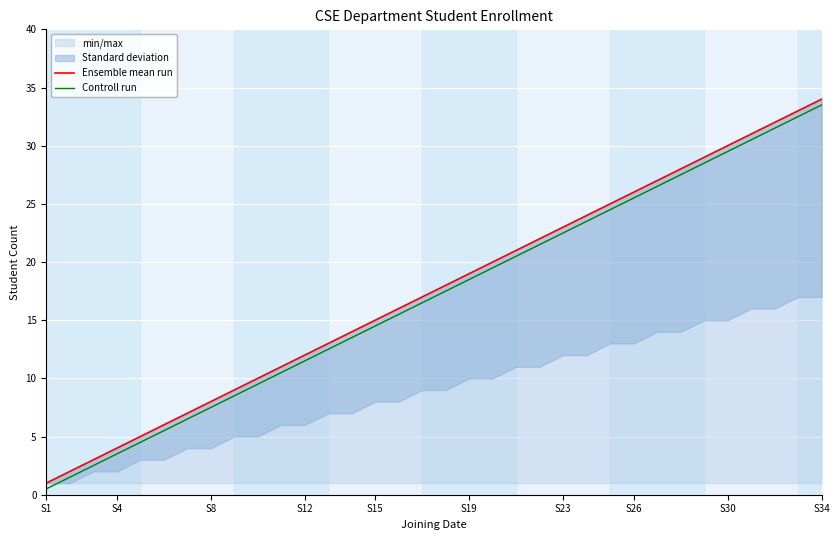

True or false: Ensemble mean run and Controll run cross at least once.

False